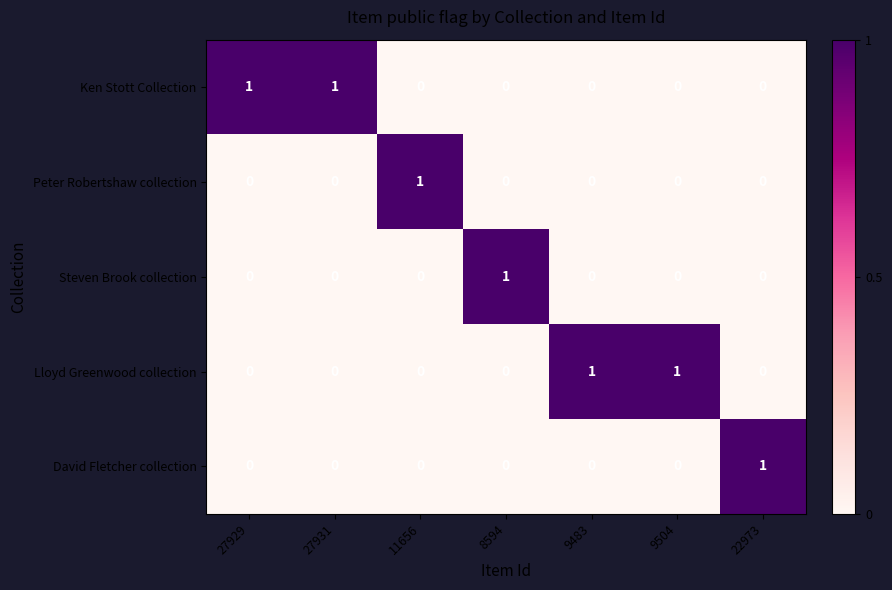

How many distinct data groups are displayed?

5